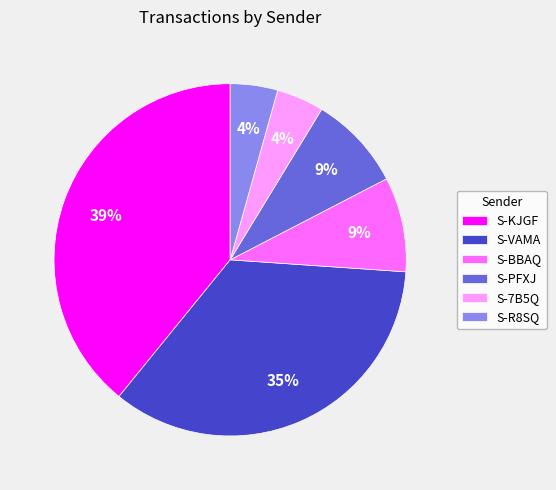

How many segments does this pie chart have?

6